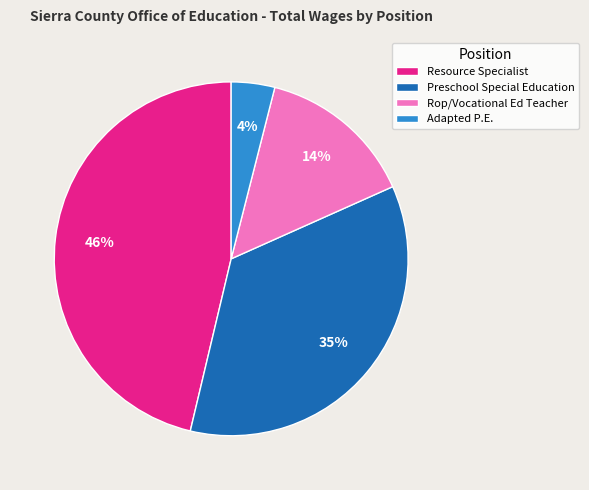

Which category has the smallest portion of the pie?

Adapted P.E.